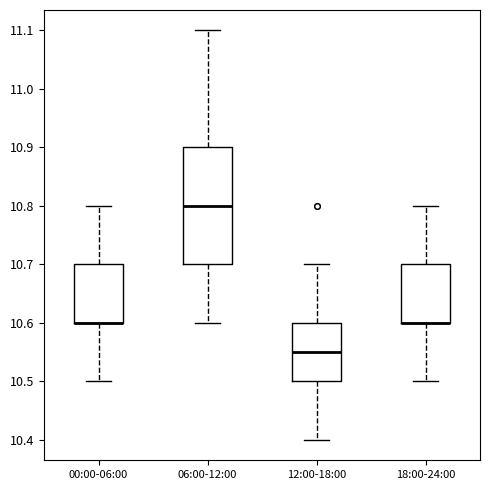

Reading left to right, transcribe this box plot: for each box, give where its median line is, the range the box spans, and where its two whiskers end, as read against the y-axis. The values are not printed on the chart, so give them approximately, as read against the axis.

00:00-06:00: median 10.60 (drawn on the box's lower edge), box 10.60 to 10.70, whiskers 10.50 to 10.80
06:00-12:00: median 10.80, box 10.70 to 10.90, whiskers 10.60 to 11.10
12:00-18:00: median 10.55, box 10.50 to 10.60, whiskers 10.40 to 10.70
18:00-24:00: median 10.60 (drawn on the box's lower edge), box 10.60 to 10.70, whiskers 10.50 to 10.80